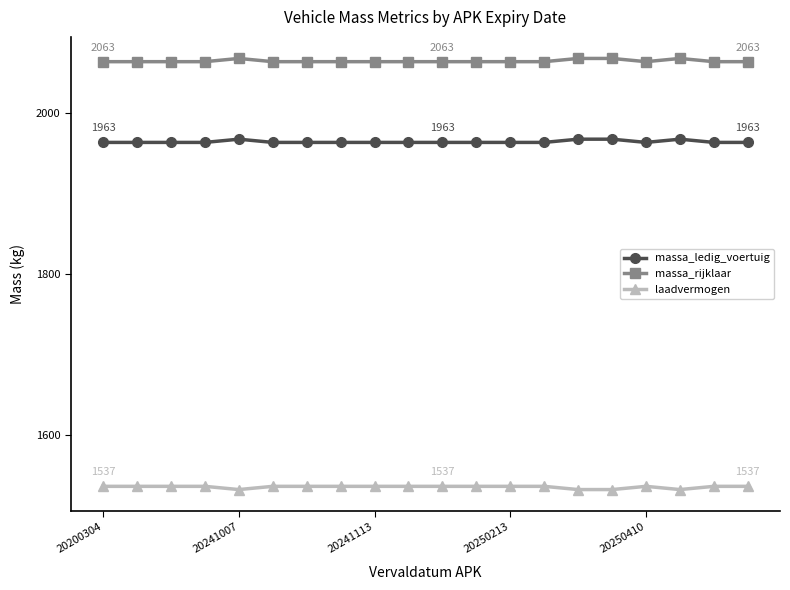

Reading left to right, extract all data points from this chart.

massa_ledig_voertuig: 1963	1963	1963	1963	1967	1963	1963	1963	1963	1963	1963	1963	1963	1963	1967	1967	1963	1967	1963	1963
massa_rijklaar: 2063	2063	2063	2063	2067	2063	2063	2063	2063	2063	2063	2063	2063	2063	2067	2067	2063	2067	2063	2063
laadvermogen: 1537	1537	1537	1537	1533	1537	1537	1537	1537	1537	1537	1537	1537	1537	1533	1533	1537	1533	1537	1537